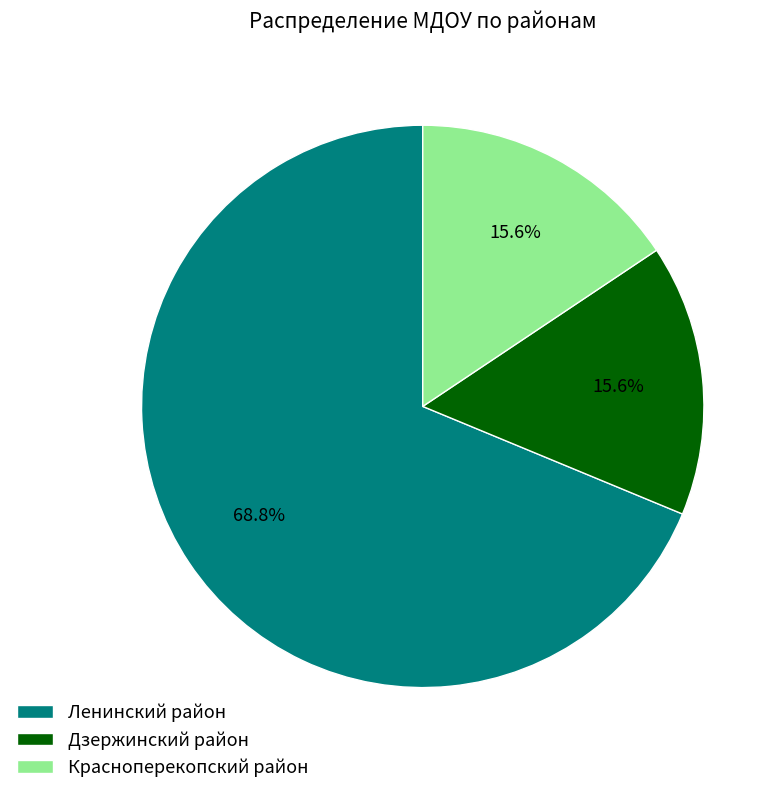

The Красноперекопский район slice represents 4% of the pie. True or false?

False